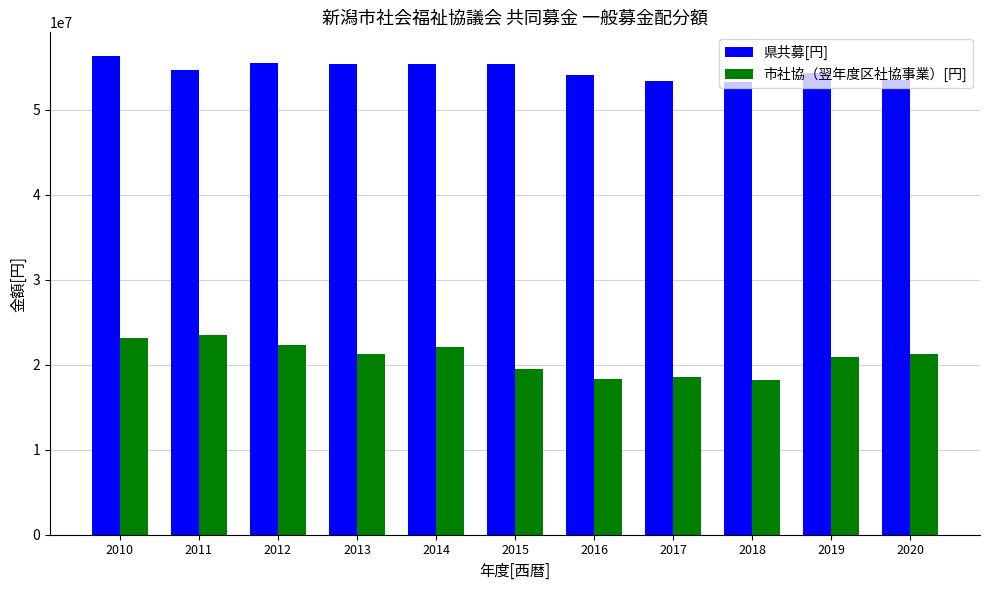

What is the highest value of the 市社協（翌年度区社協事業）[円] series?

23562136